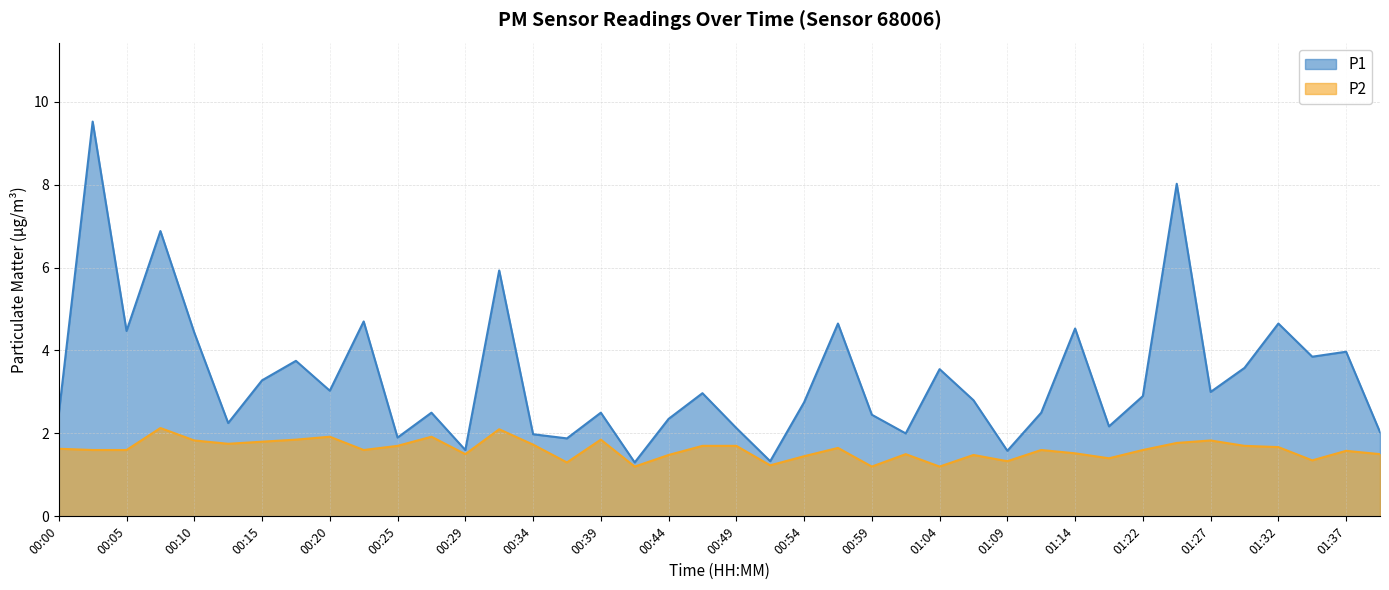

What is the value of the P1 point at the 14th from the left?

5.9